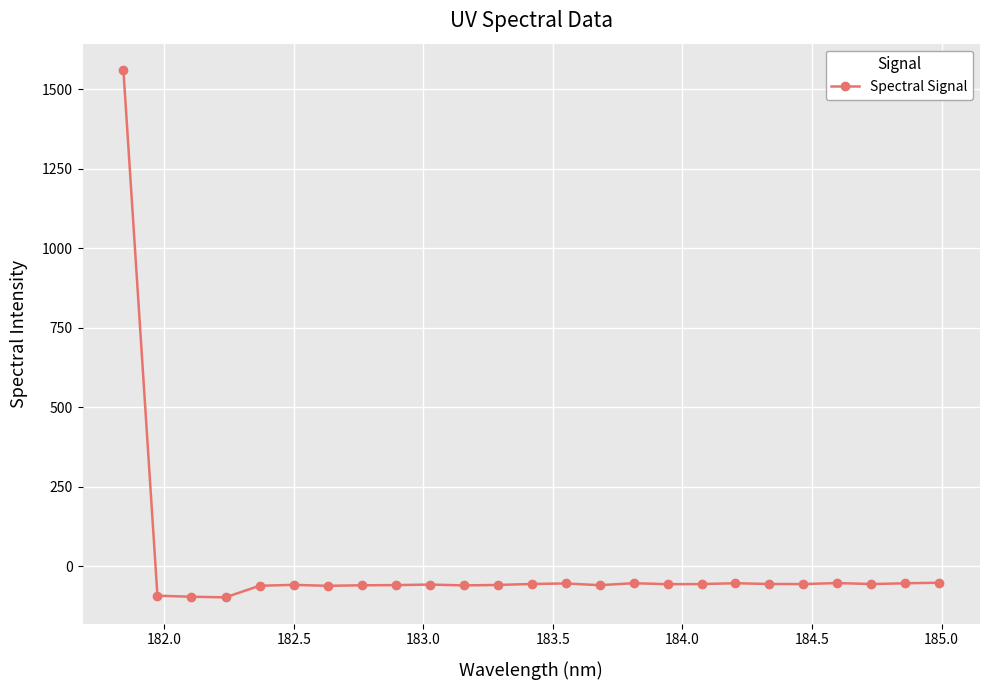

What is the average value?

3.7